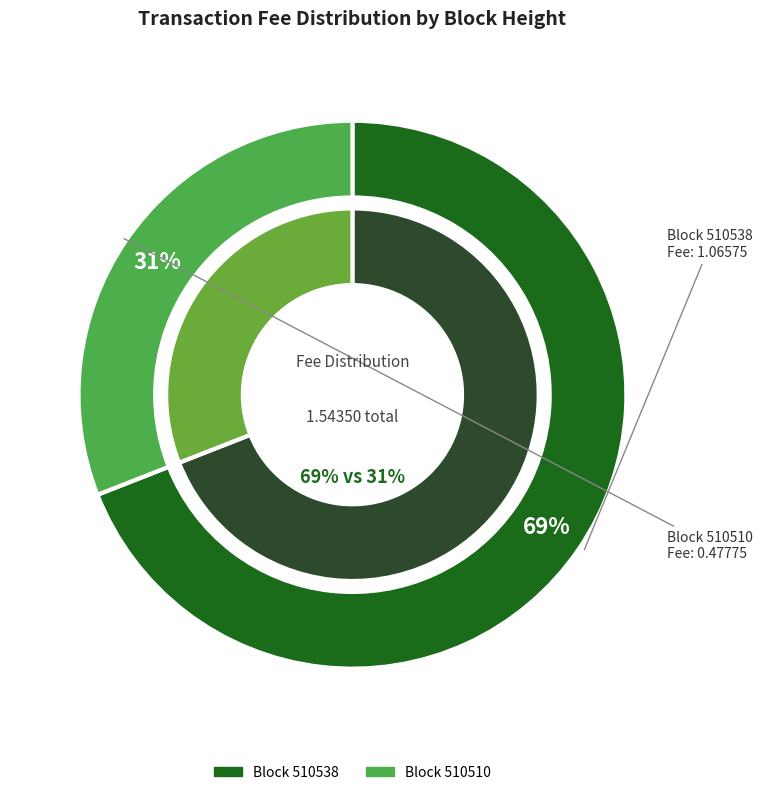

Which category accounts for the majority?

510538